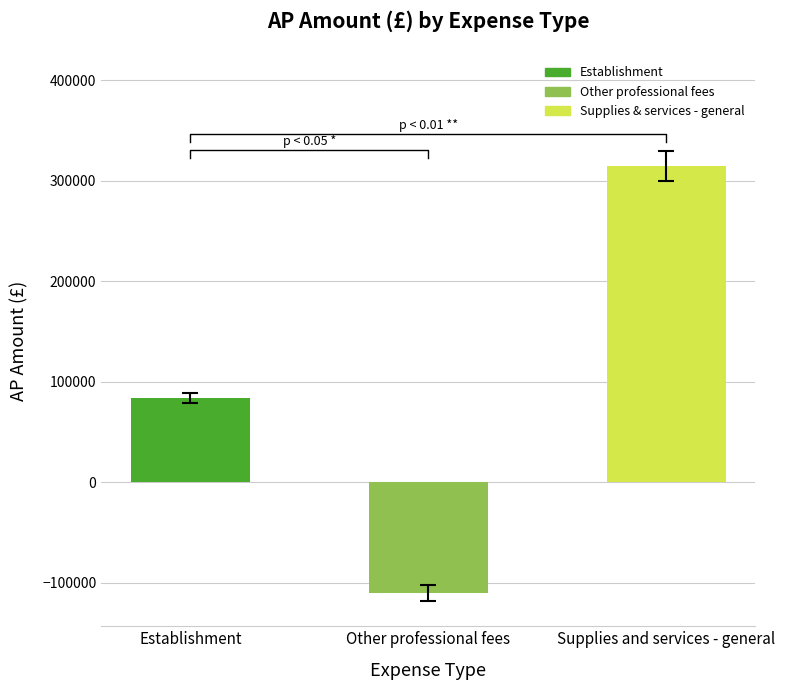

What position from the left is Other professional fees?

2